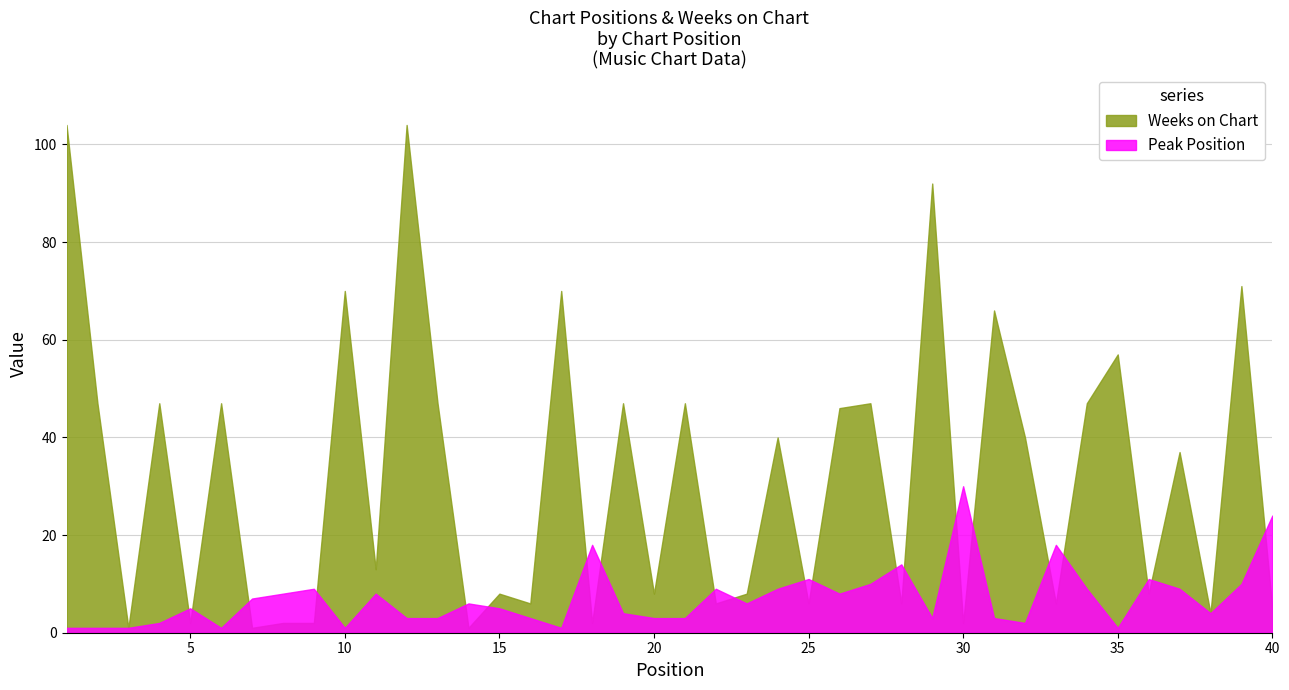

Which series has the largest total across all categories?

Weeks on Chart